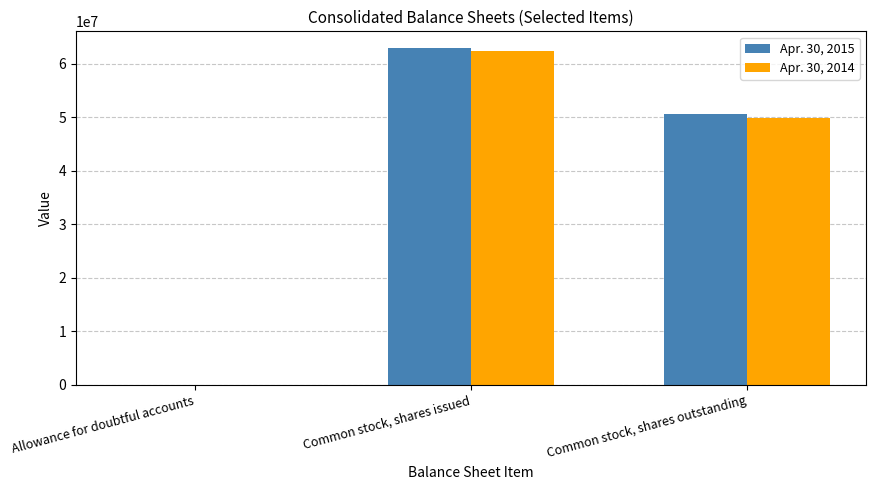

Where is Apr. 30, 2014 nearest to the value 31145756?

Common stock, shares outstanding